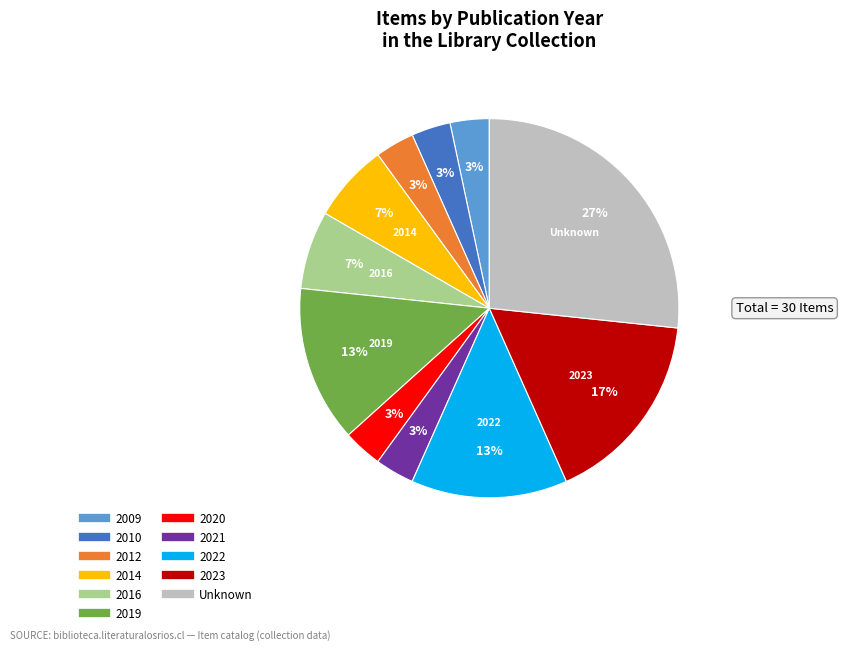

Does any single category account for the majority?

No